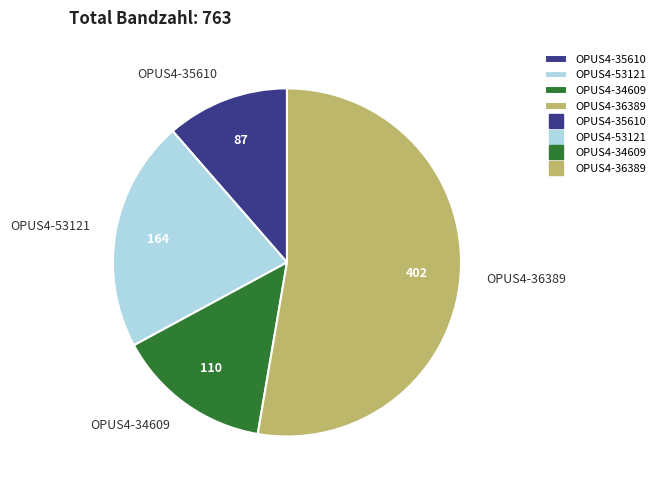

Is the sum of OPUS4-53121 and OPUS4-35610 greater than half?

No